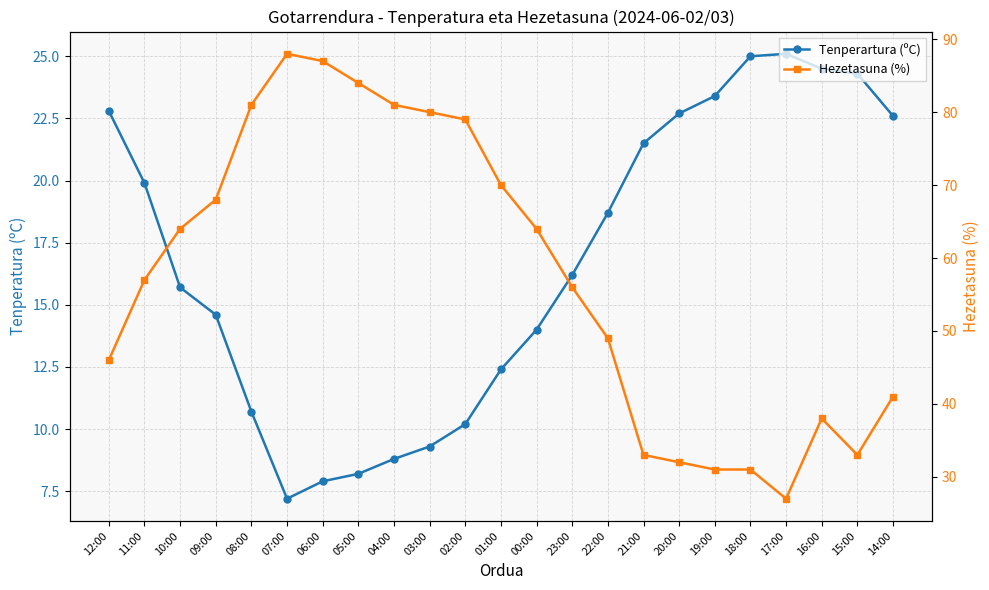

The Hezetasuna (%) series shows 40.4 at 09:00. True or false?

False